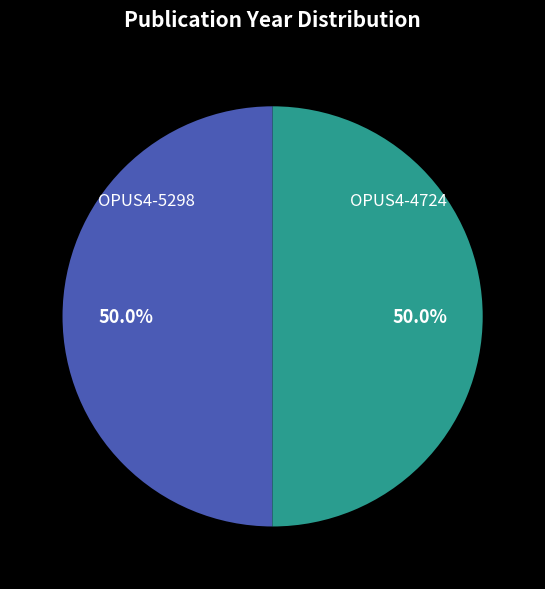

Approximately how many times larger is the value at OPUS4-5298 compared to OPUS4-4724?

1.0